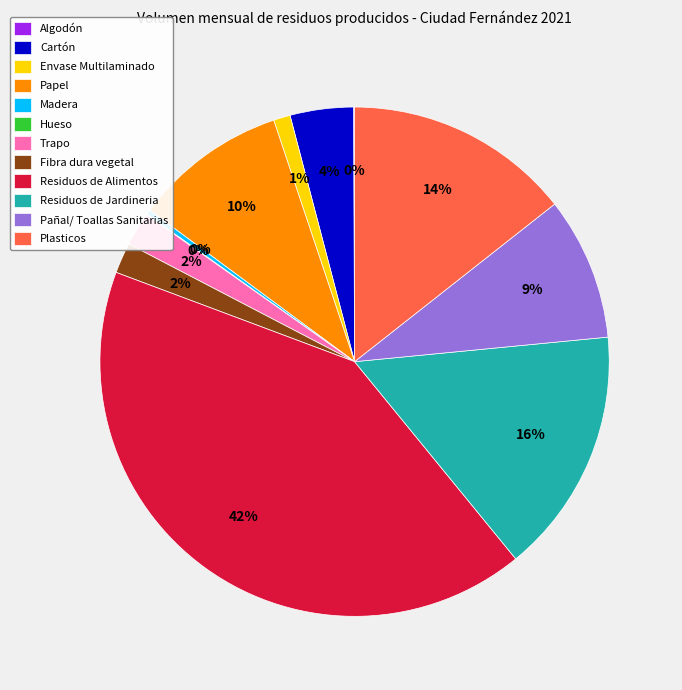

Combined, do Pañal/ Toallas Sanitarias and Fibra dura vegetal account for over 50%?

No